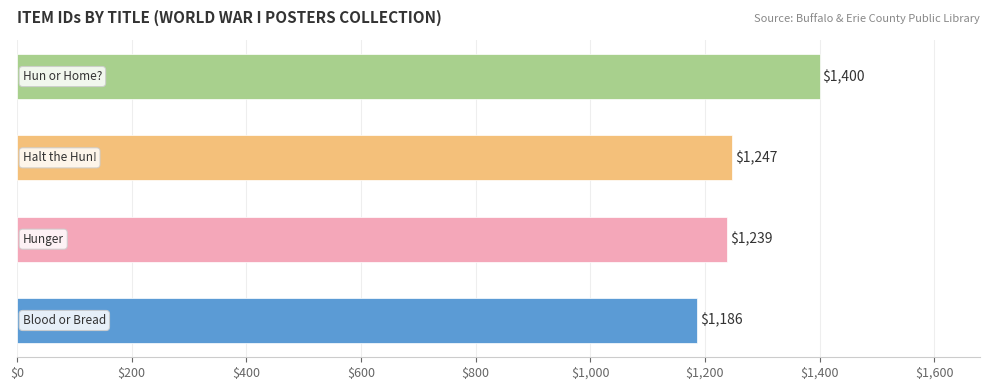

What is the greatest value displayed?

1400